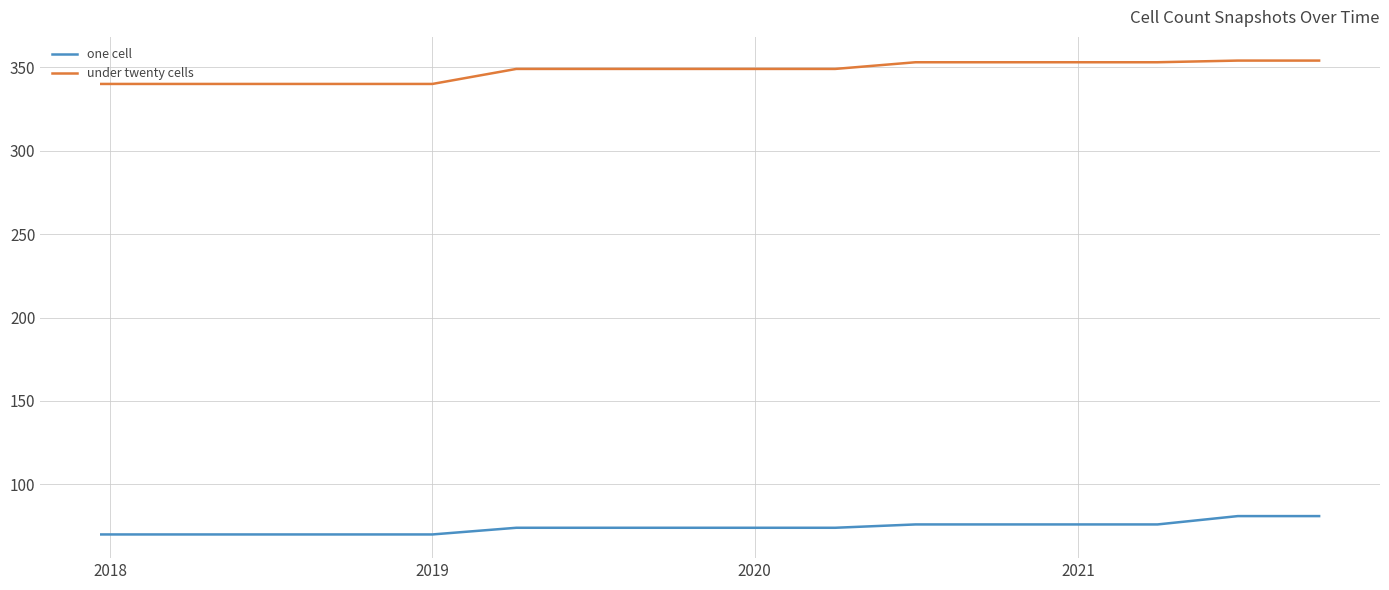

Which series has the largest total across all categories?

under twenty cells